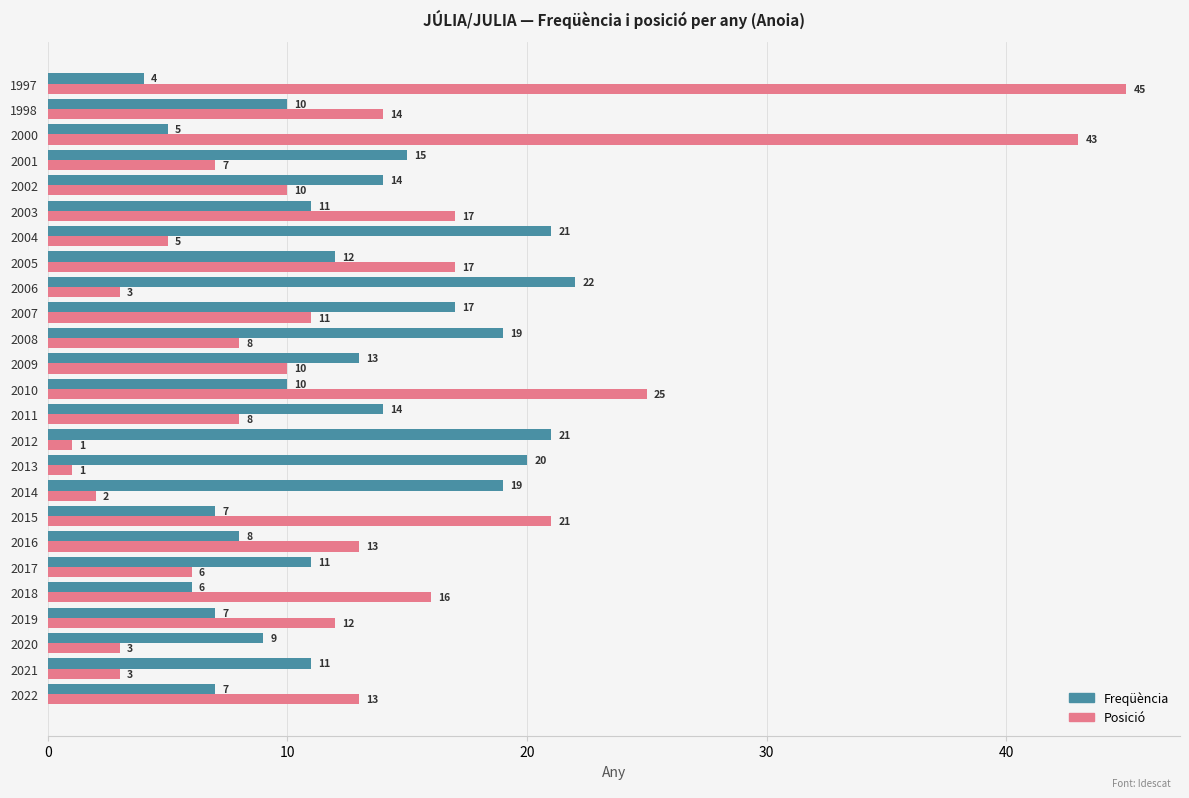

Is the value of Freqüència at 2002 greater than the value of Posició at 2011?

Yes